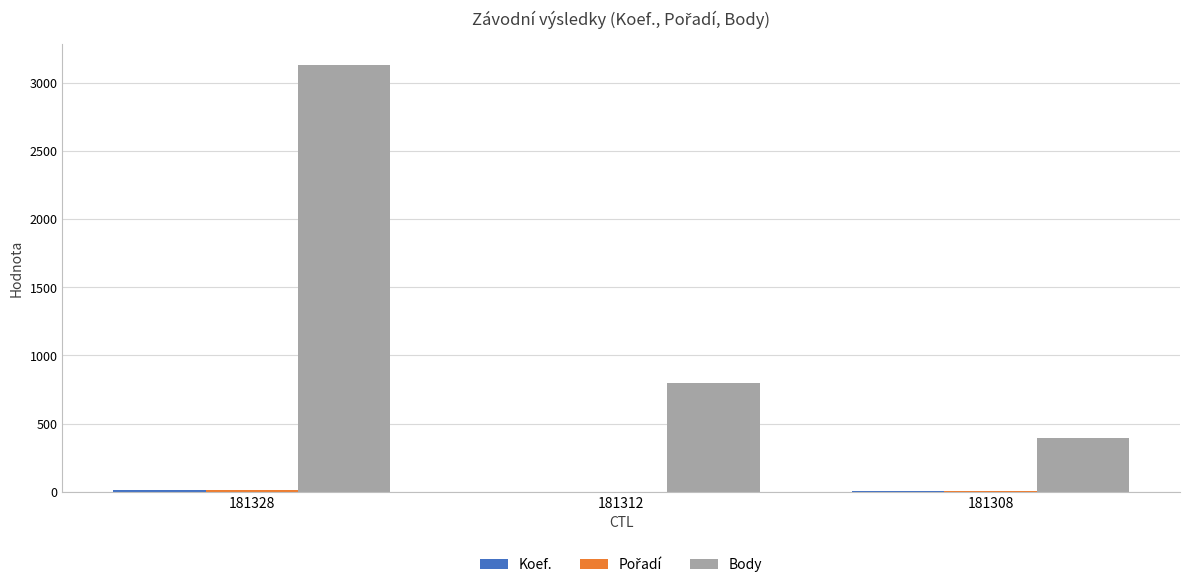

Which label corresponds to the largest value in the chart?

181328